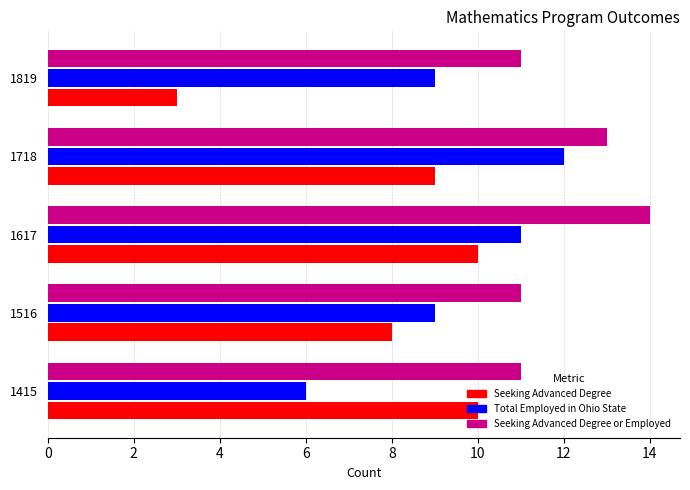

Is the value of Seeking Advanced Degree at 1718 greater than the value of Seeking Advanced Degree or Employed at 1516?

No